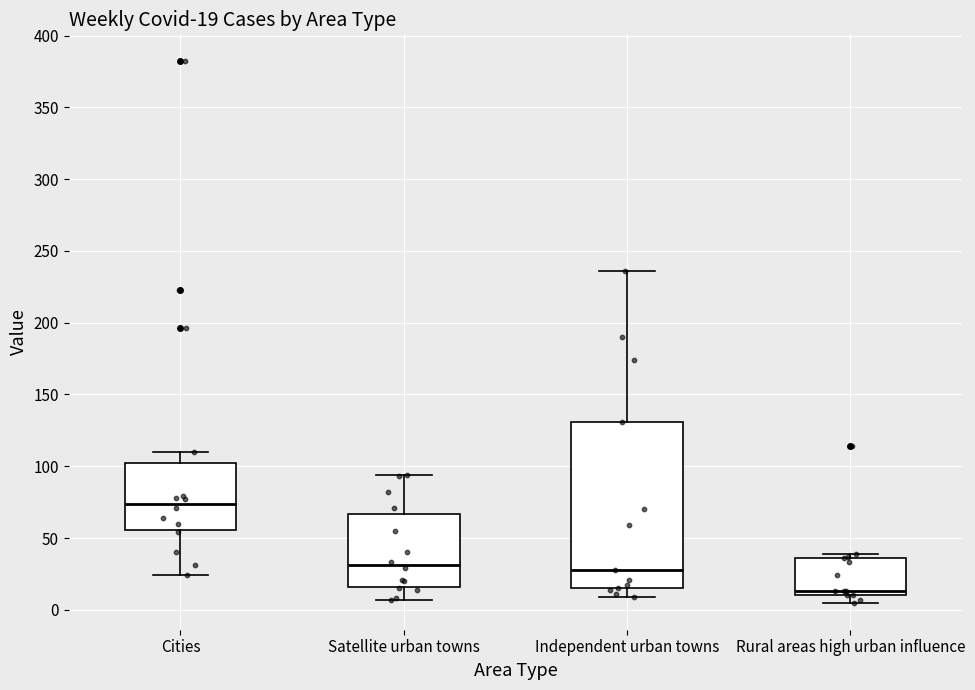

Which box is the tallest, from its lower edge to its upper edge?

Independent urban towns